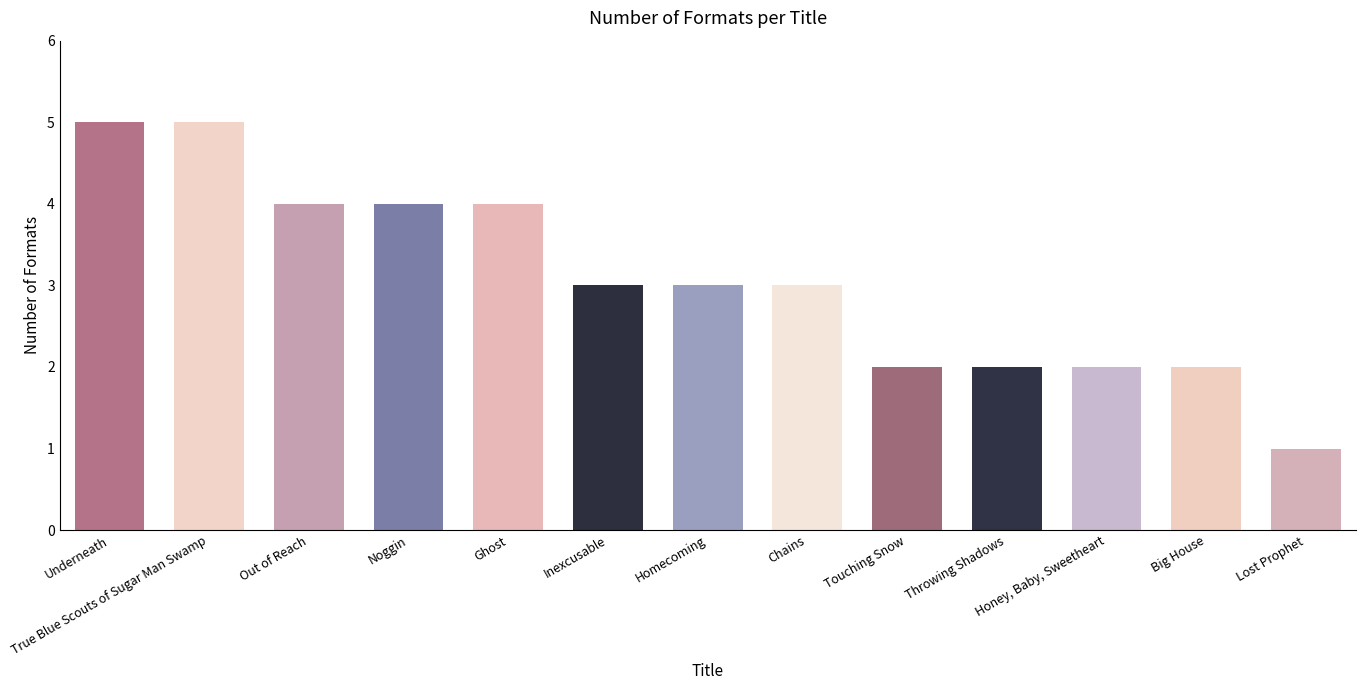

What is the label of the 12th bar from the left?

Big House